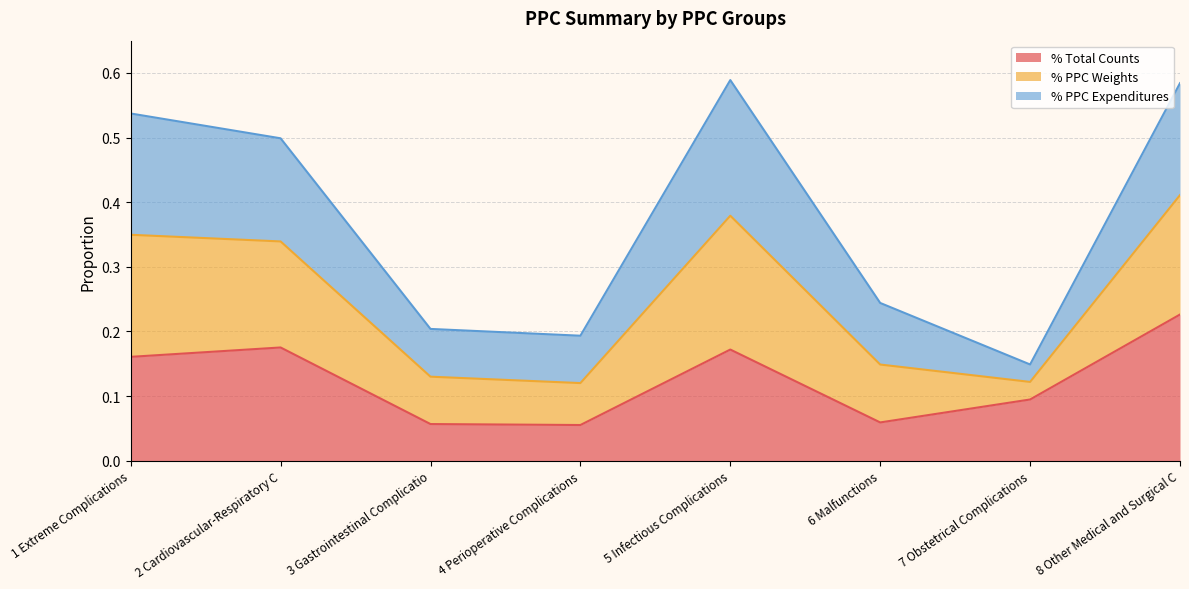

What are all the series names shown in the legend?

% Total Counts, % PPC Weights, % PPC Expenditures